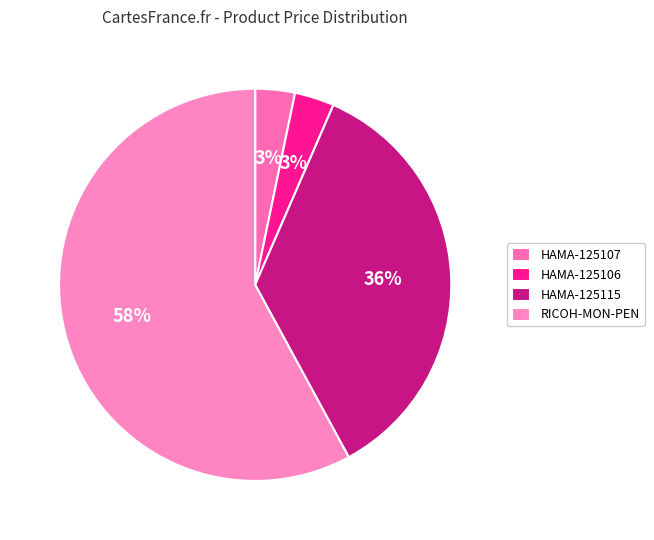

Rank the categories by value from highest to lowest.

RICOH-MON-PEN, HAMA-125115, HAMA-125107, HAMA-125106